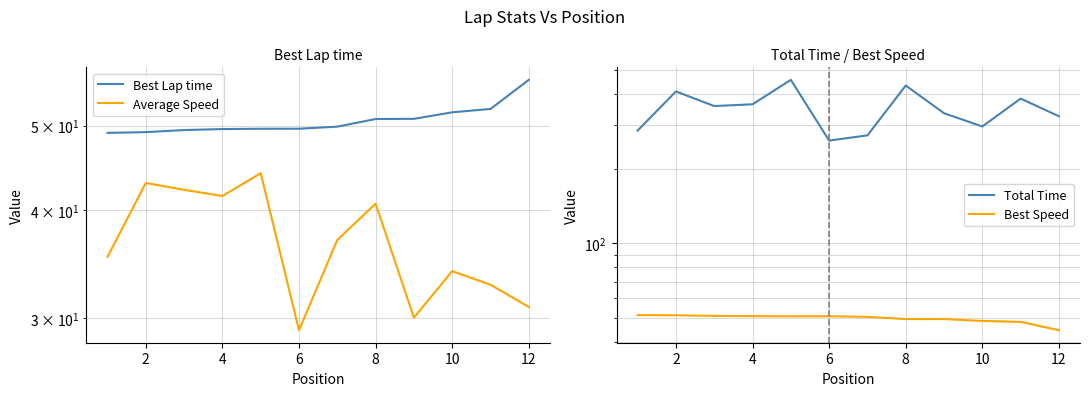

What is the sum of all Best Lap time values?

608.5